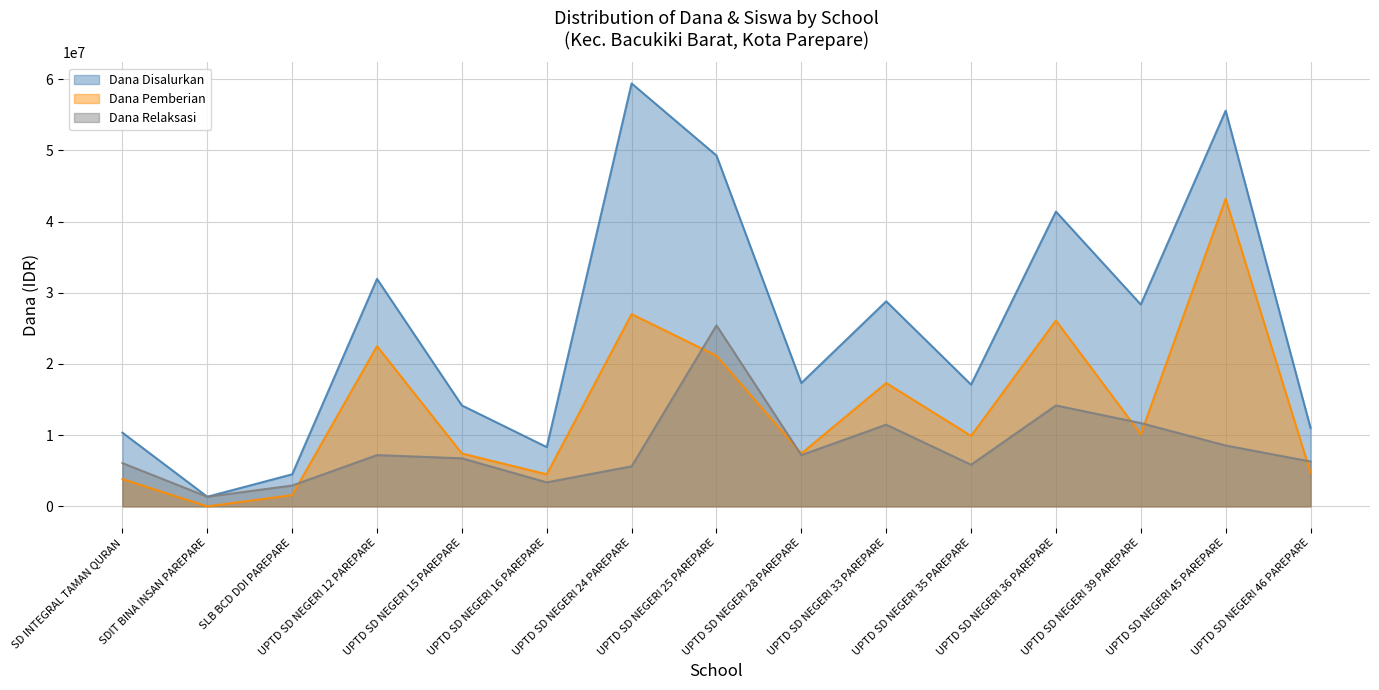

True or false: Dana Disalurkan and Siswa Pemberian intersect in this chart.

False